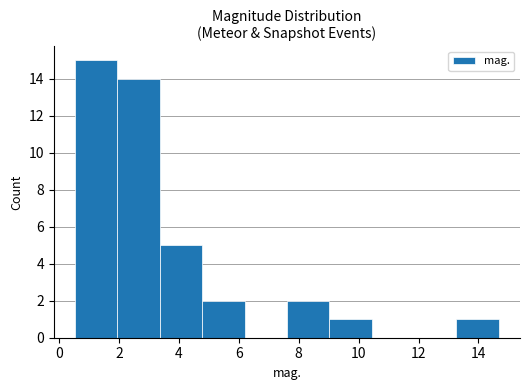

Reading left to right, transcribe this chart: for each bar, give the range it covers on the x-axis and its height. Neither the bar edges nor the heights are printed on the chart, so give them approximately, as read against the axes.

0.6 to 2.0: 15
2.0 to 3.4: 14
3.4 to 4.8: 5
4.8 to 6.2: 2
6.2 to 7.6: 0
7.6 to 9.0: 2
9.0 to 10.4: 1
10.4 to 11.8: 0
11.8 to 13.2: 0
13.2 to 14.6: 1